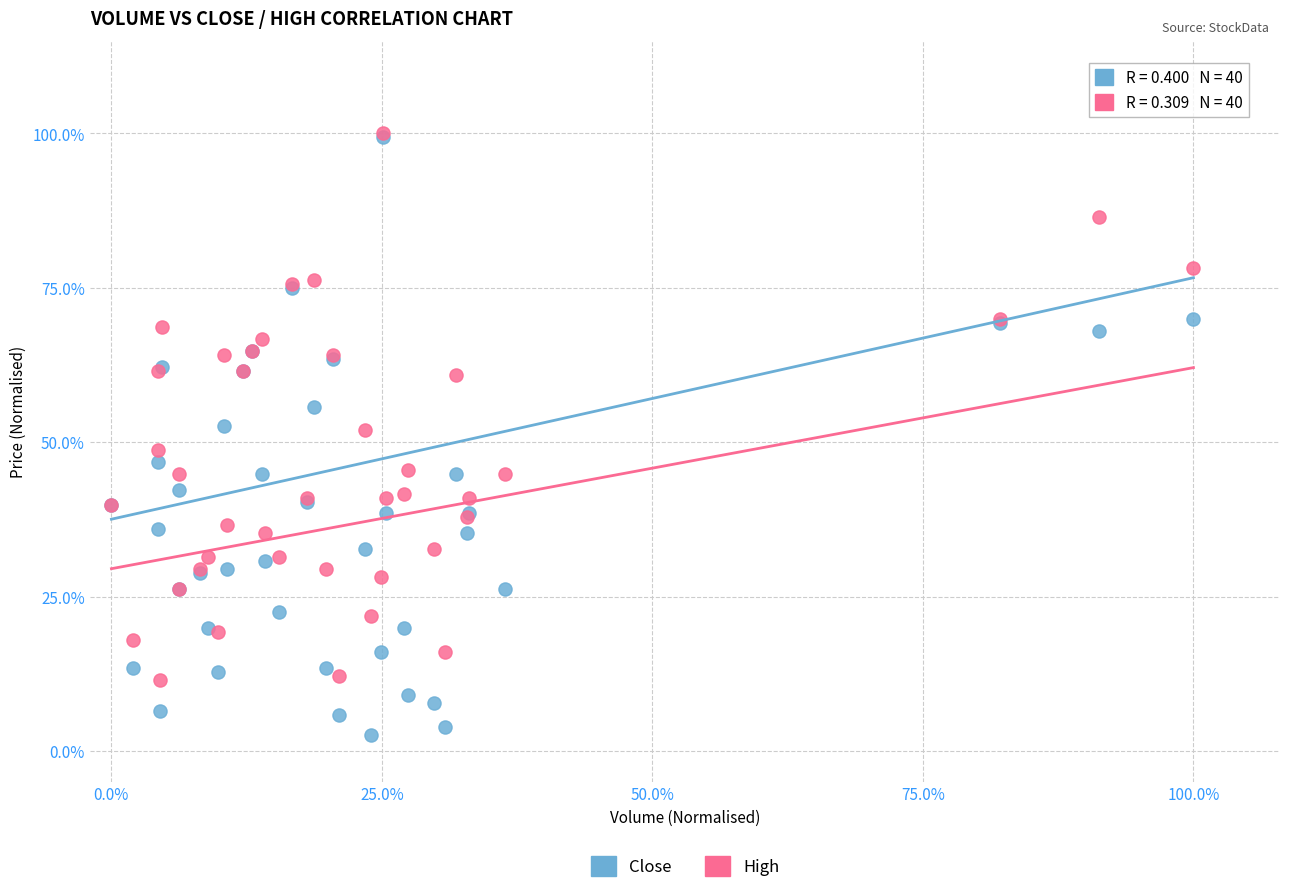

What are all the series names shown in the legend?

Close, High